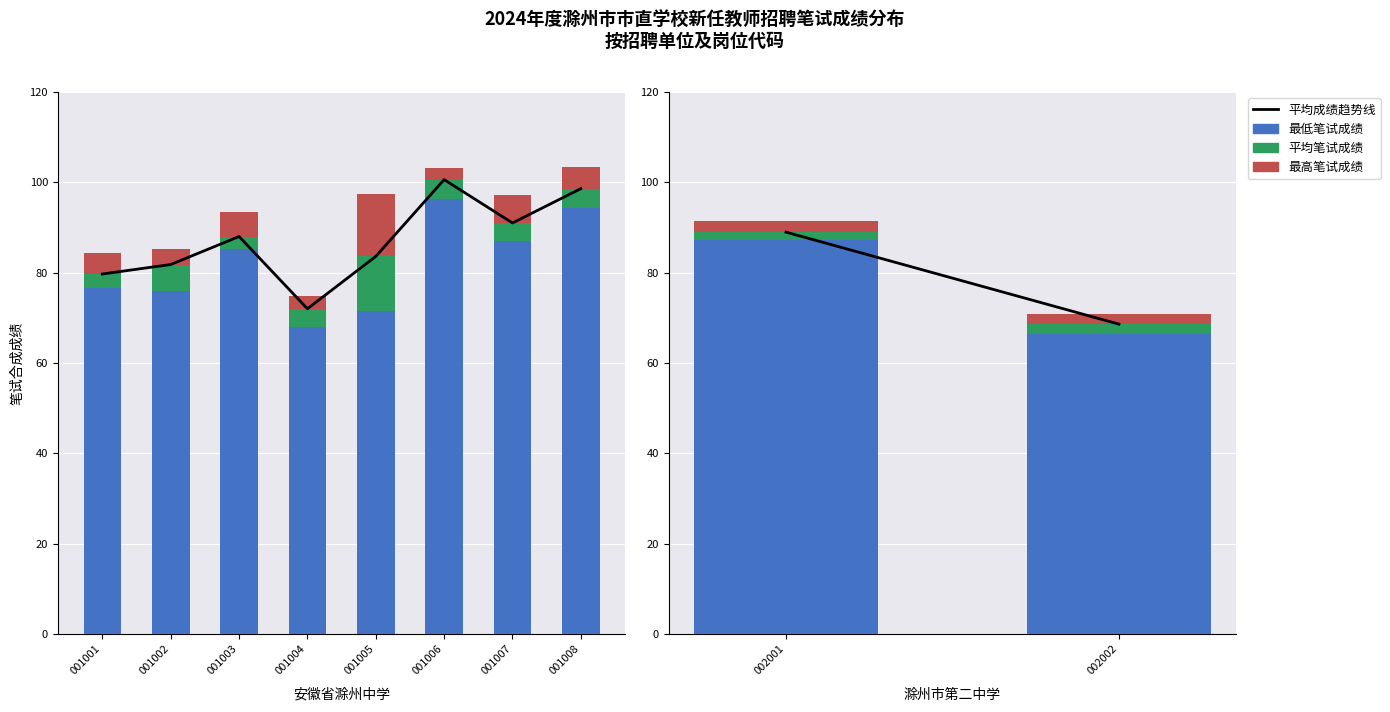

Rank the series by their maximum value, from highest to lowest.

平均成绩趋势线, 最低笔试成绩, 最高笔试成绩, 平均笔试成绩